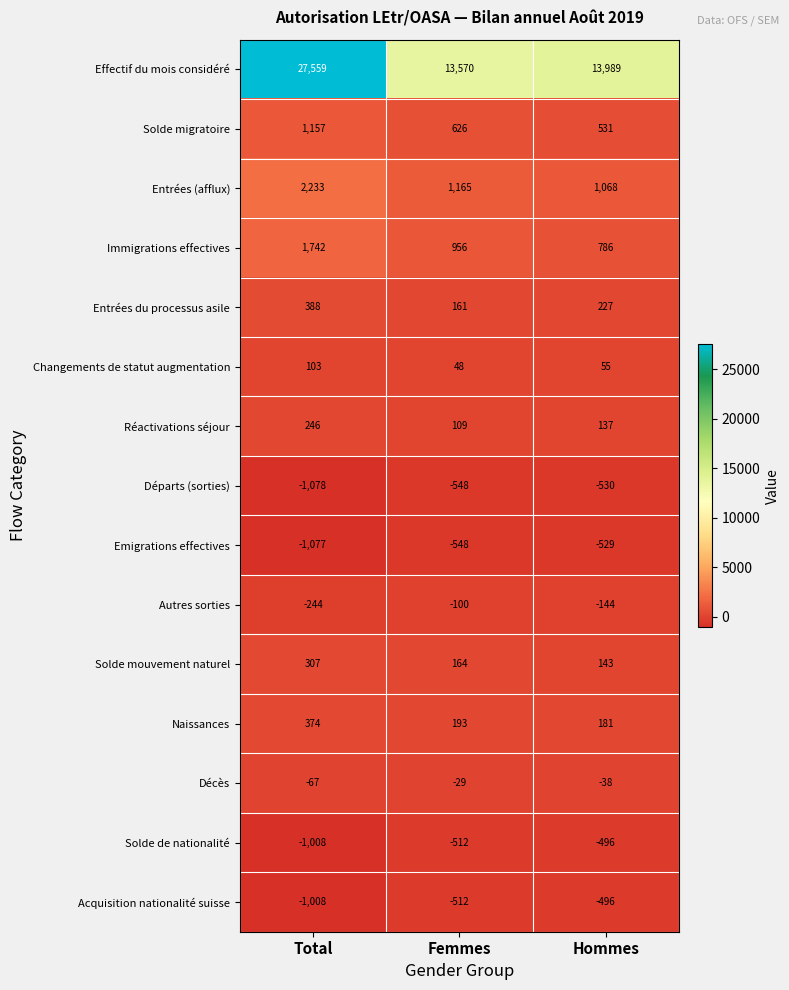

What is the sum of the Décès values at Total and Hommes?

-105